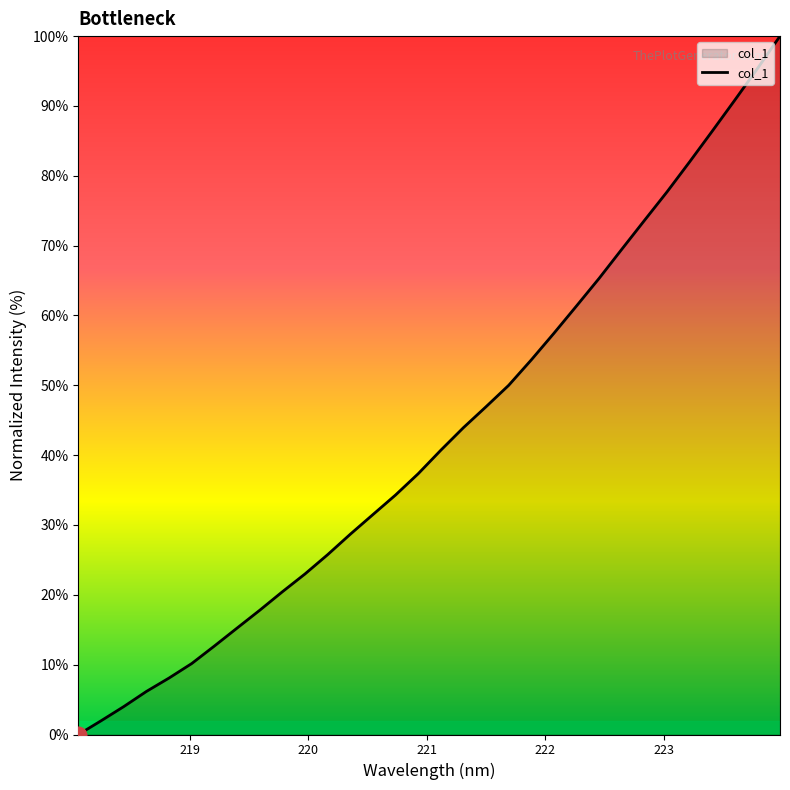

True or false: there are more than 0 points higher than both neighbors.

False